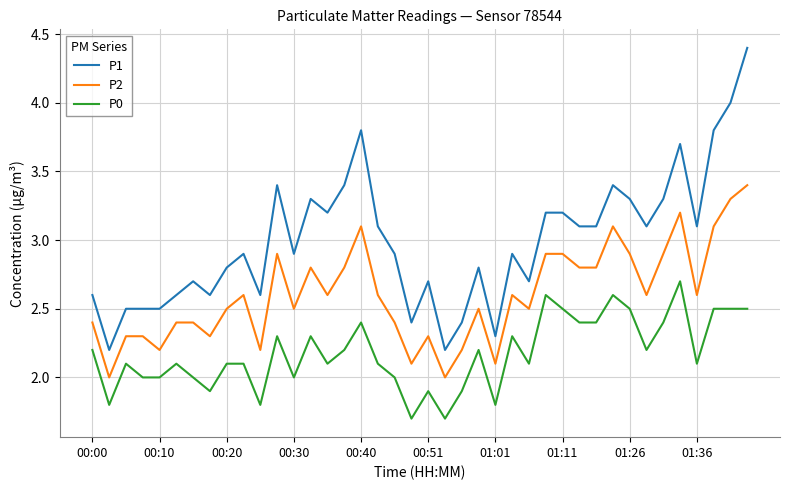

True or false: P0 and P1 intersect in this chart.

False